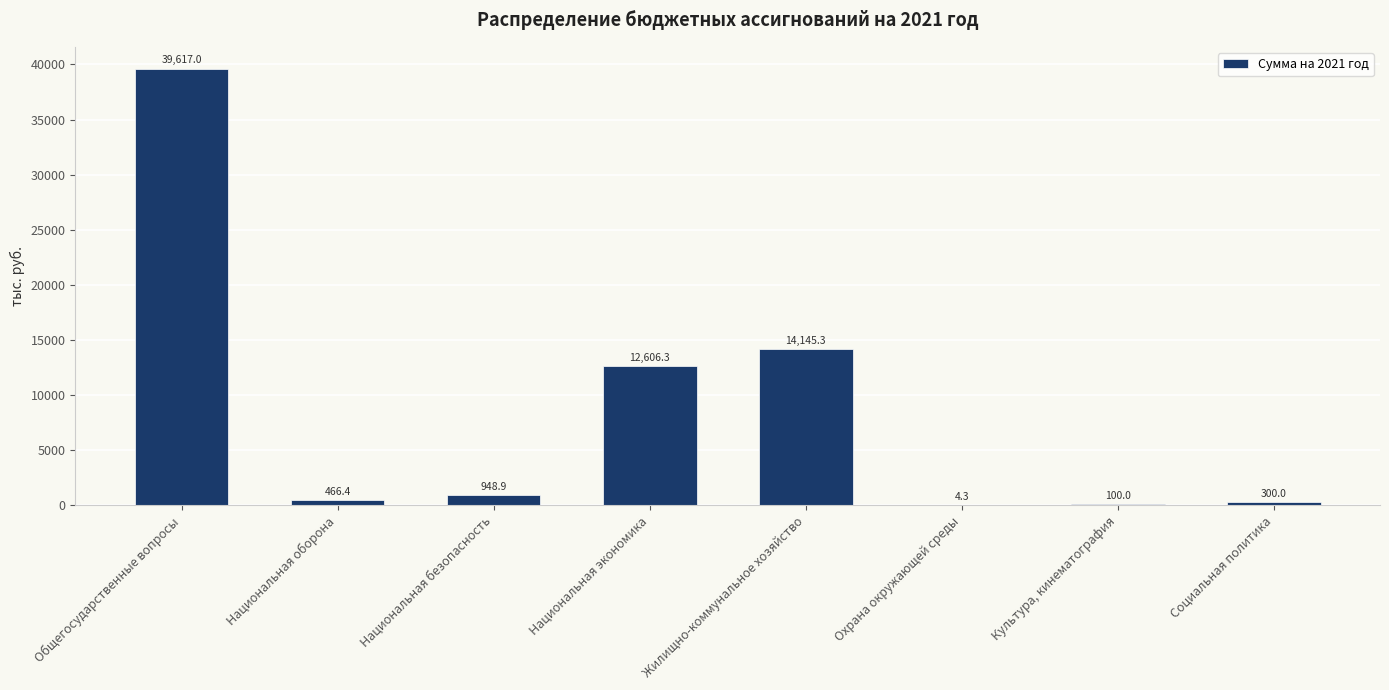

Are the bars grouped side by side (vs. stacked)?

No